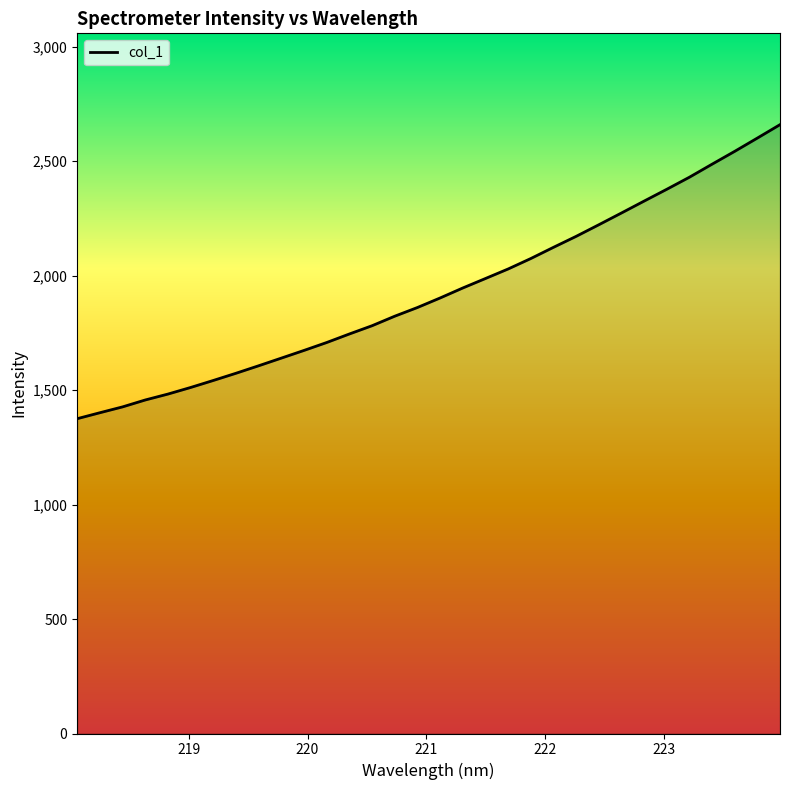

What is the maximum value shown in the chart?

2659.6